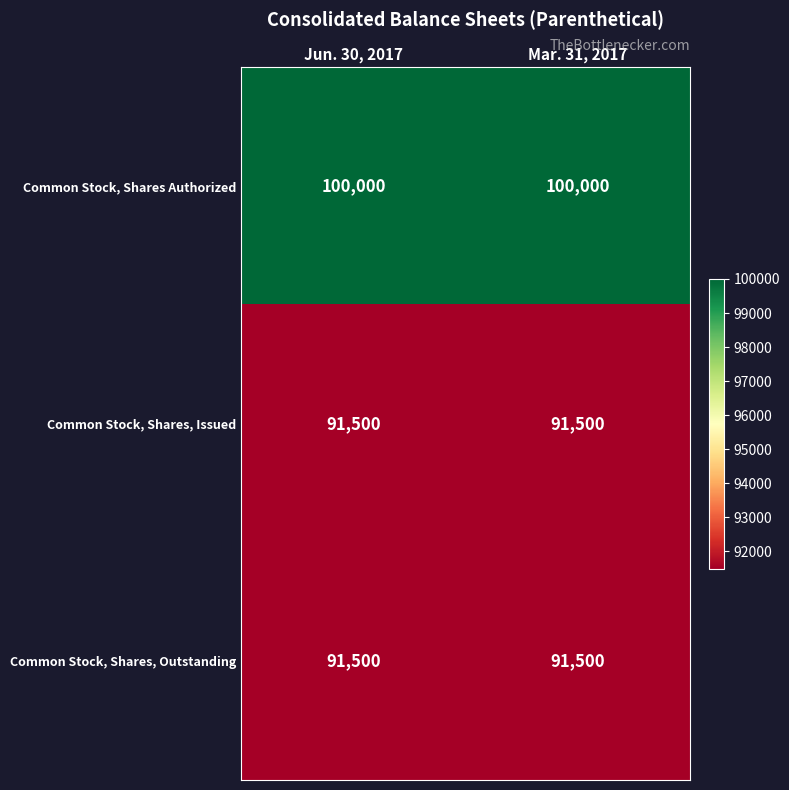

What is the minimum value for Common Stock, Shares Authorized?

100000